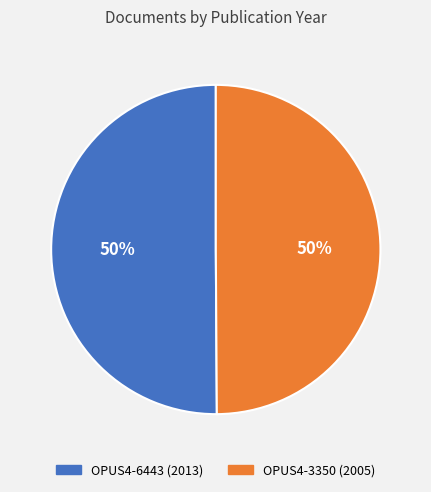

Is the sum of OPUS4-6443 (2013) and OPUS4-3350 (2005) greater than half?

Yes